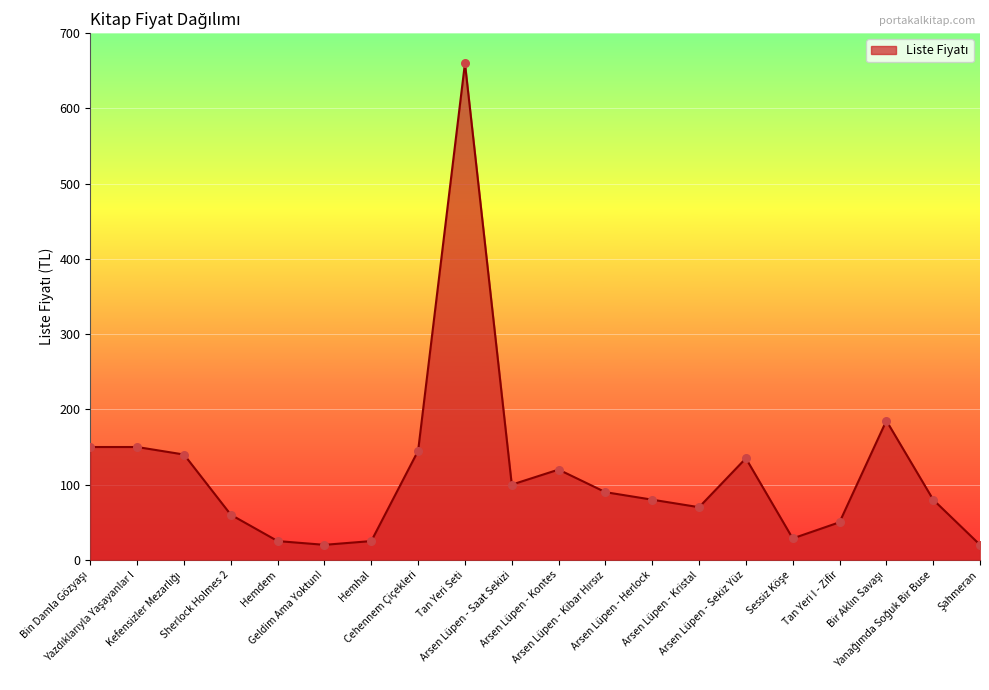

What is the change in value from Arsen Lüpen - Kontes to Arsen Lüpen - Kristal?

-50.0